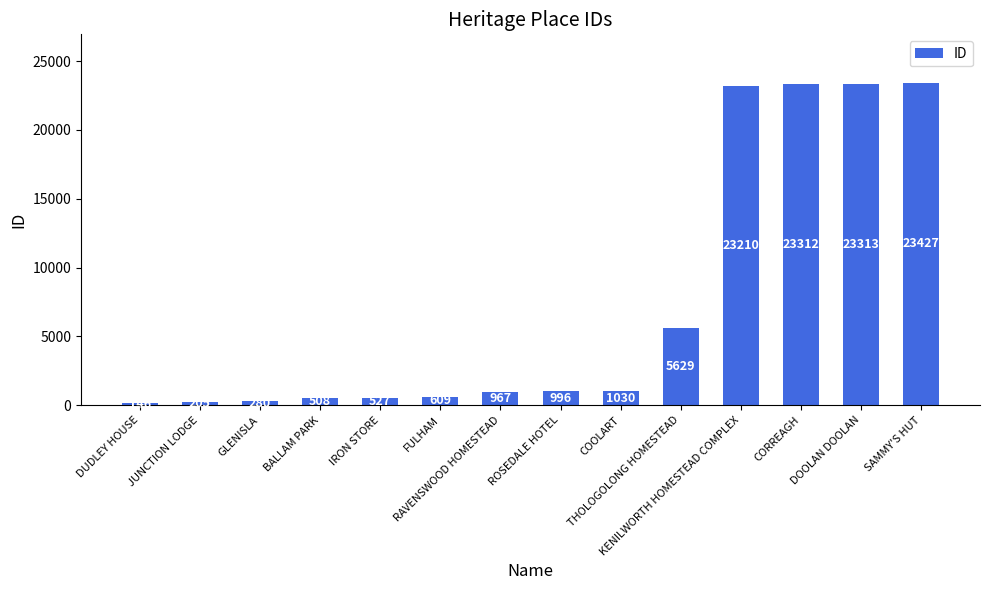

What value does the data have at JUNCTION LODGE?

205